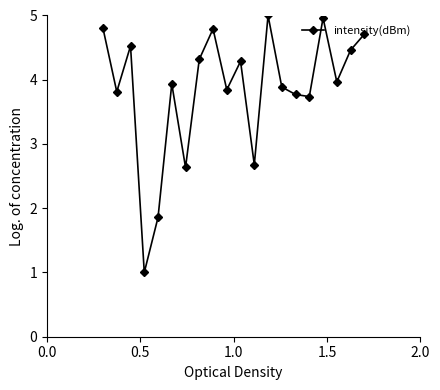

What is the sum of all values?

77.0